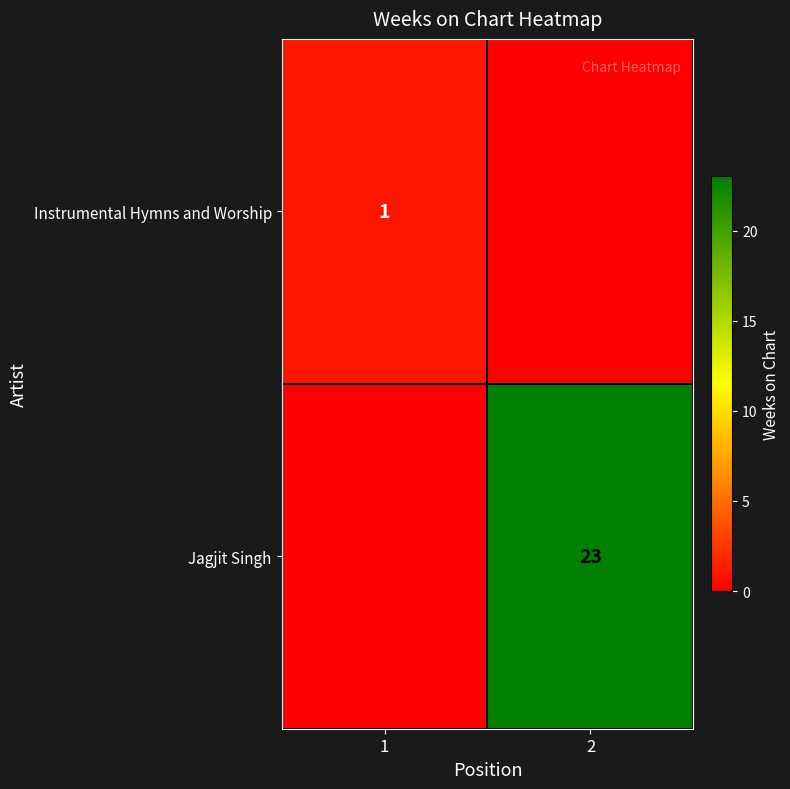

Which has a higher value, 1 or 2?

1